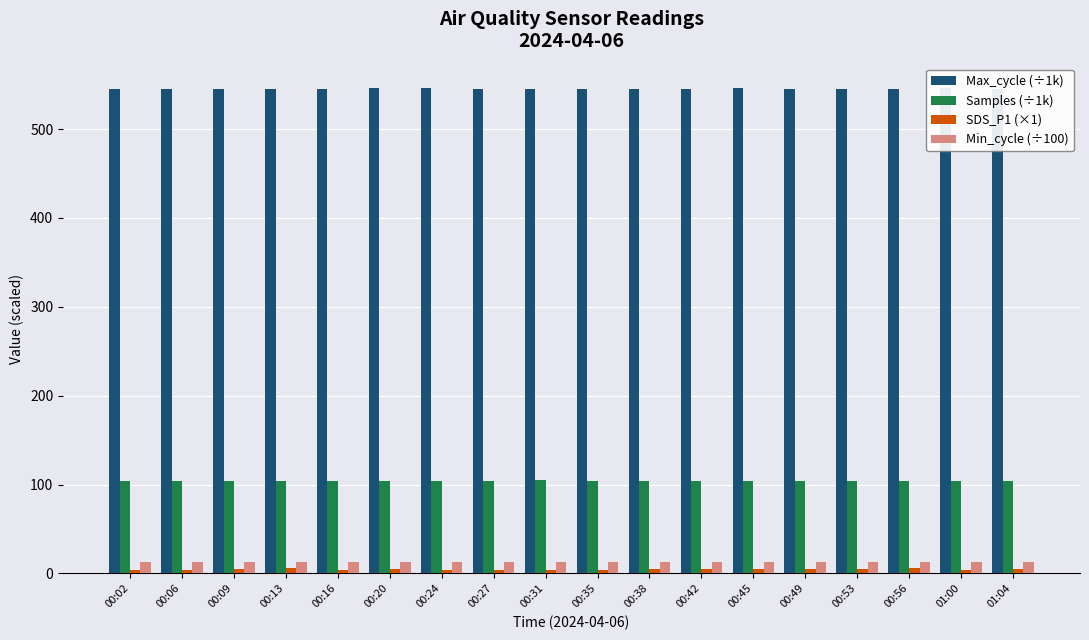

True or false: Min_cycle (÷100) has a value of 23.0 at 00:35.

False